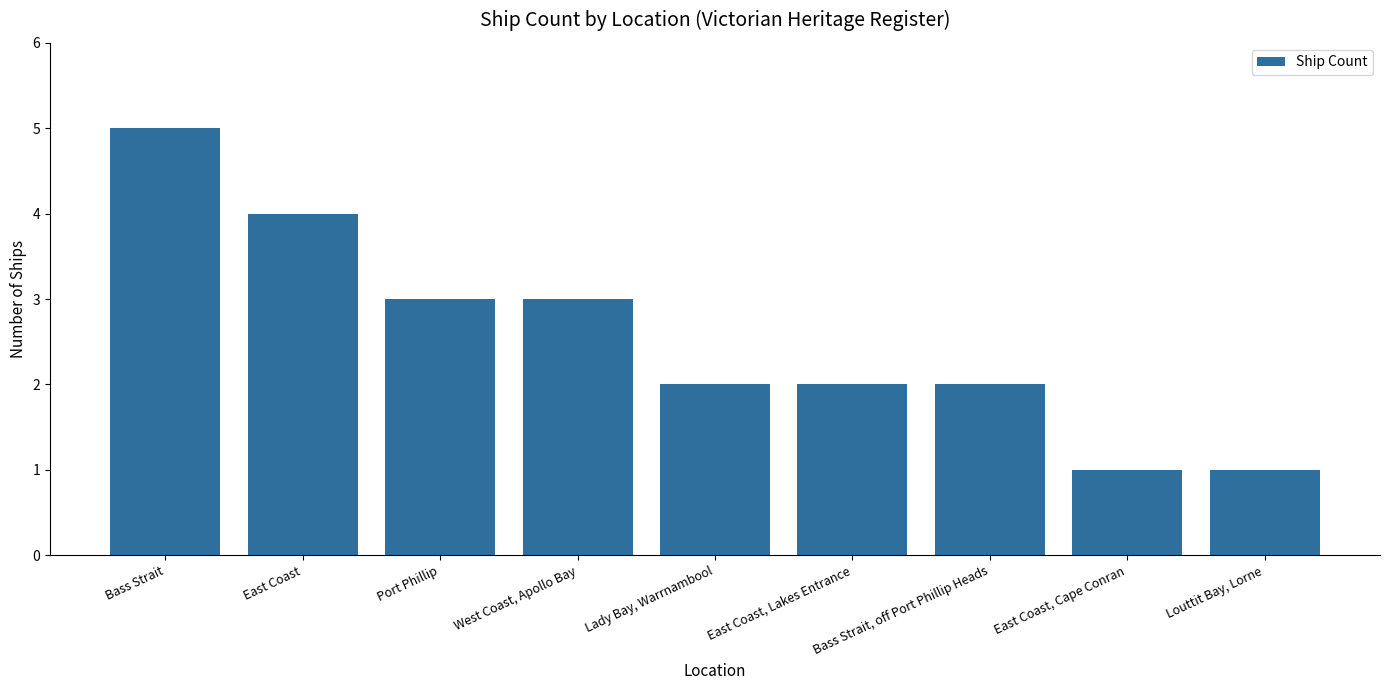

How many distinct data groups are displayed?

1